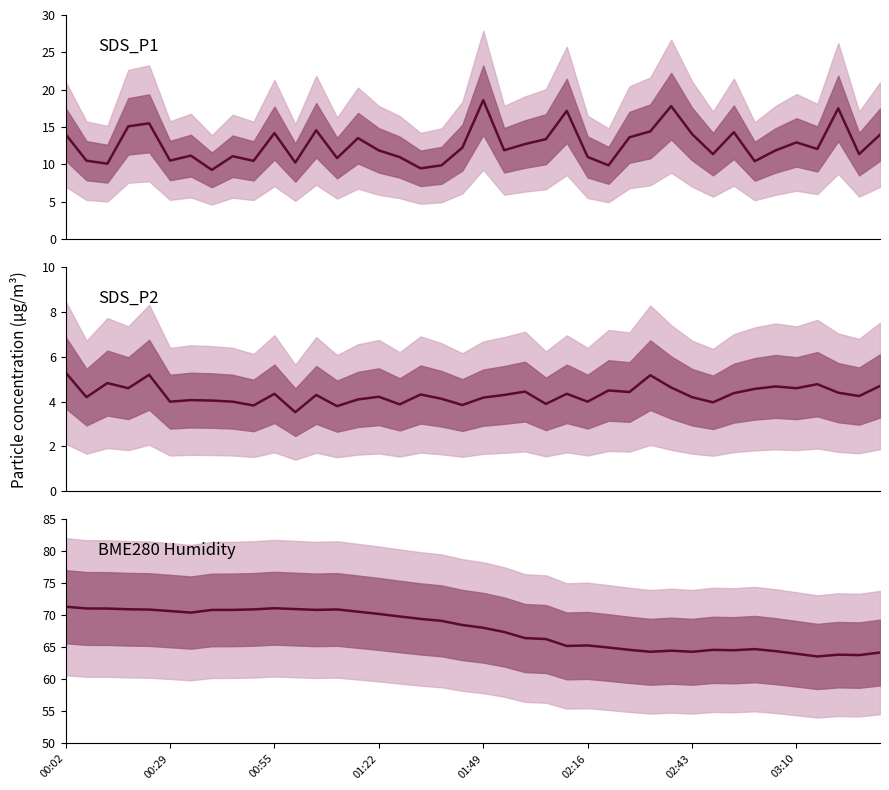

What is the maximum value shown in the chart?

71.4